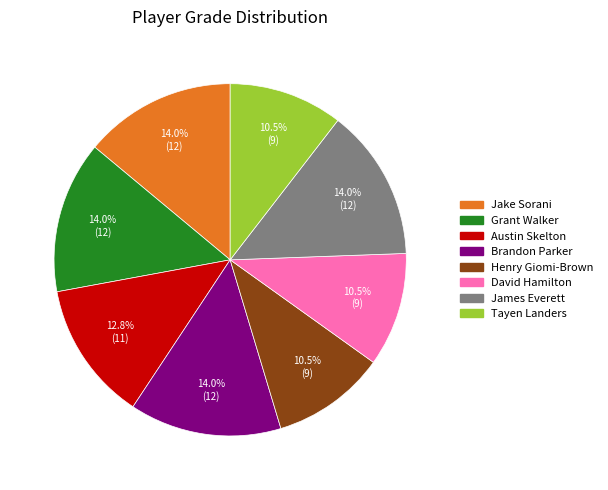

Is there a majority slice in this chart?

No